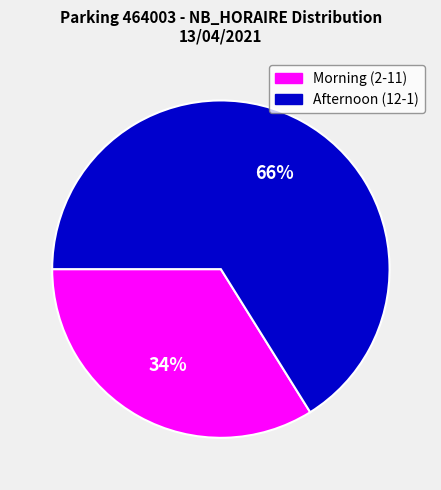

Is the sum of Afternoon (12-1) and Morning (2-11) greater than half?

Yes